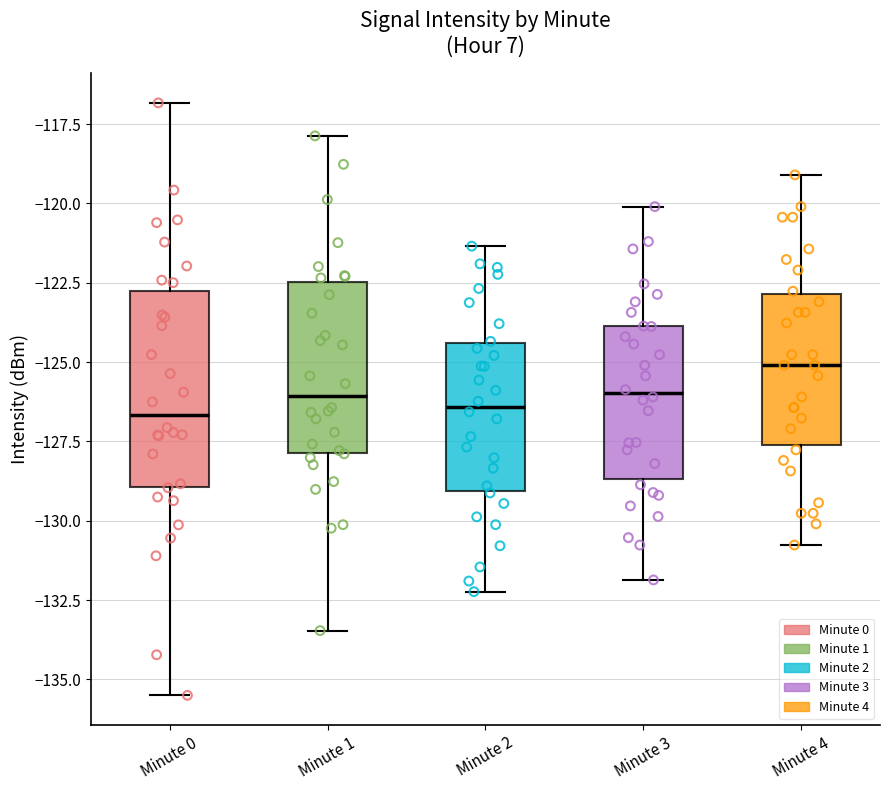

Reading left to right, read every box against the y-axis: the position of its median line, the range the box covers, and the ends of its whiskers. The values are not printed on the chart, so give them approximately, as read against the axis.

Minute 0: median -126.5, box -129.0 to -122.5, whiskers -135.5 to -117.0
Minute 1: median -126.0, box -128.0 to -122.5, whiskers -133.5 to -118.0
Minute 2: median -126.5, box -129.0 to -124.5, whiskers -132.0 to -121.5
Minute 3: median -126.0, box -128.5 to -124.0, whiskers -132.0 to -120.0
Minute 4: median -125.0, box -127.5 to -123.0, whiskers -131.0 to -119.0